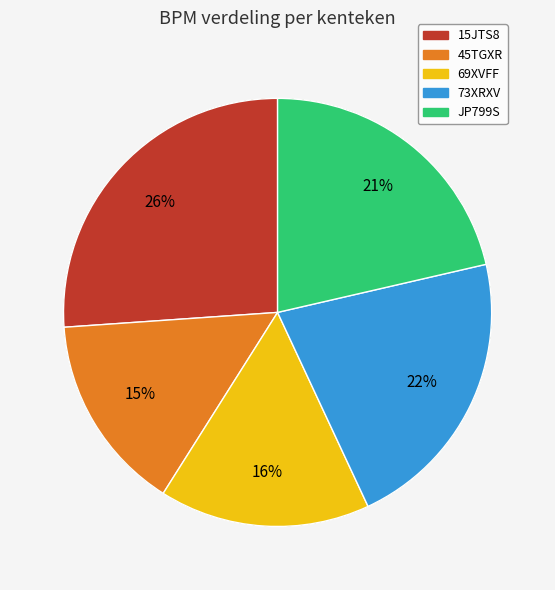

How many segments does this pie chart have?

5